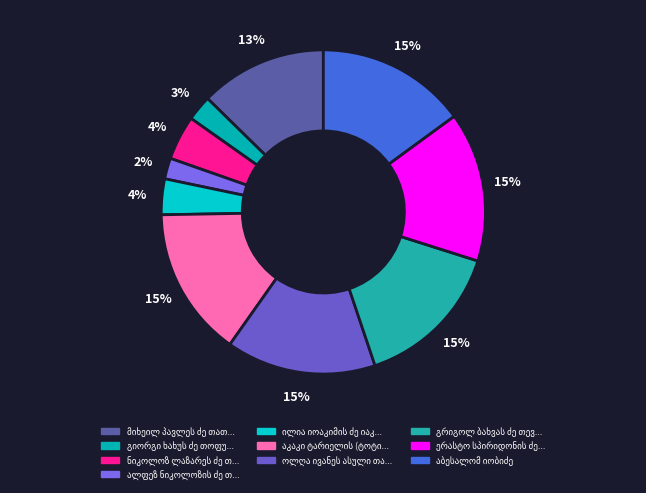

To the nearest percent, what is the average slice percentage?

10%